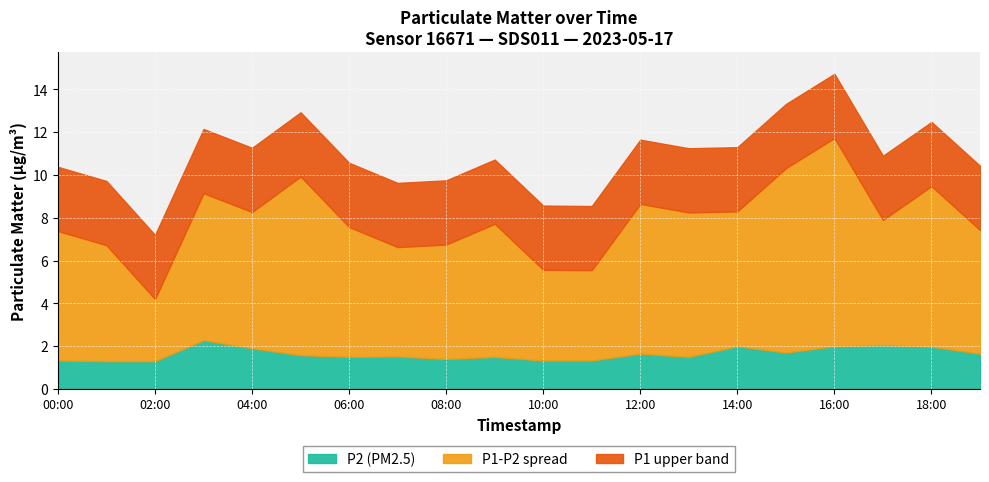

What is the approximate value of P1 at 06:00?

7.6